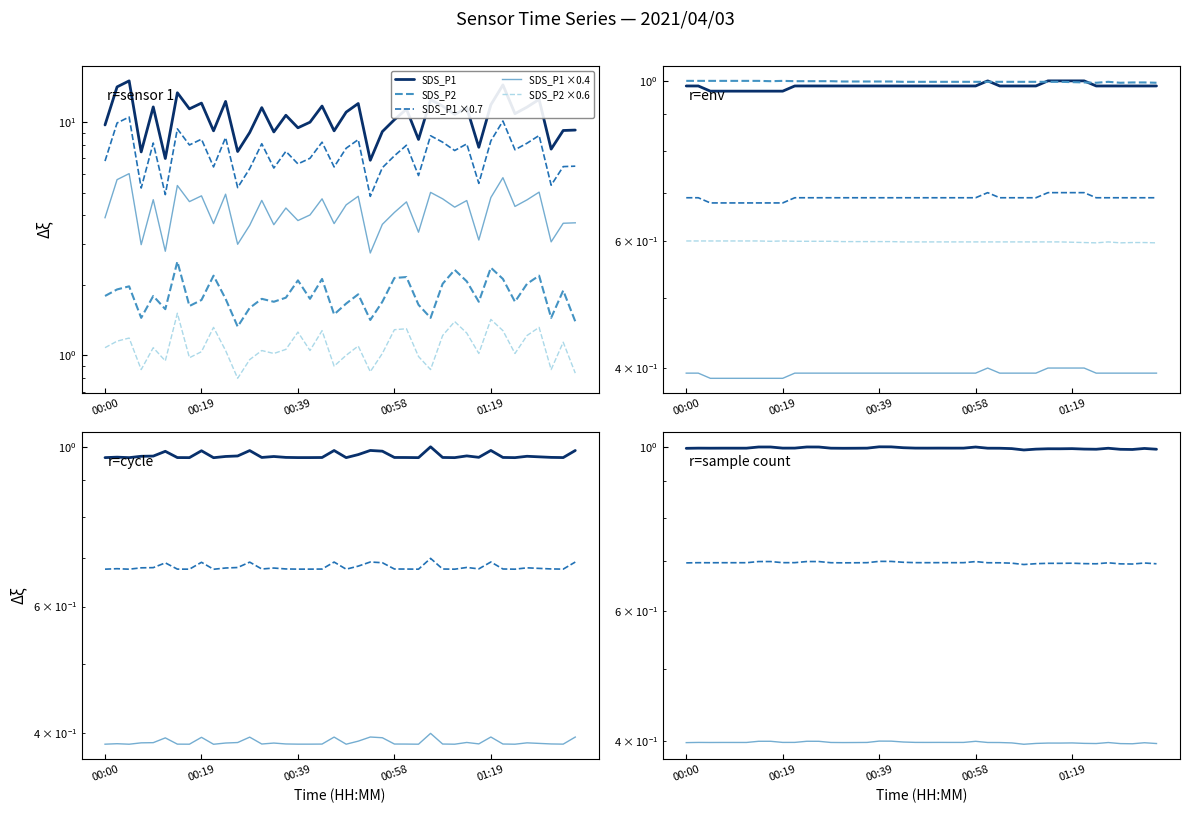

True or false: Temp and SDS_P2 intersect in this chart.

False